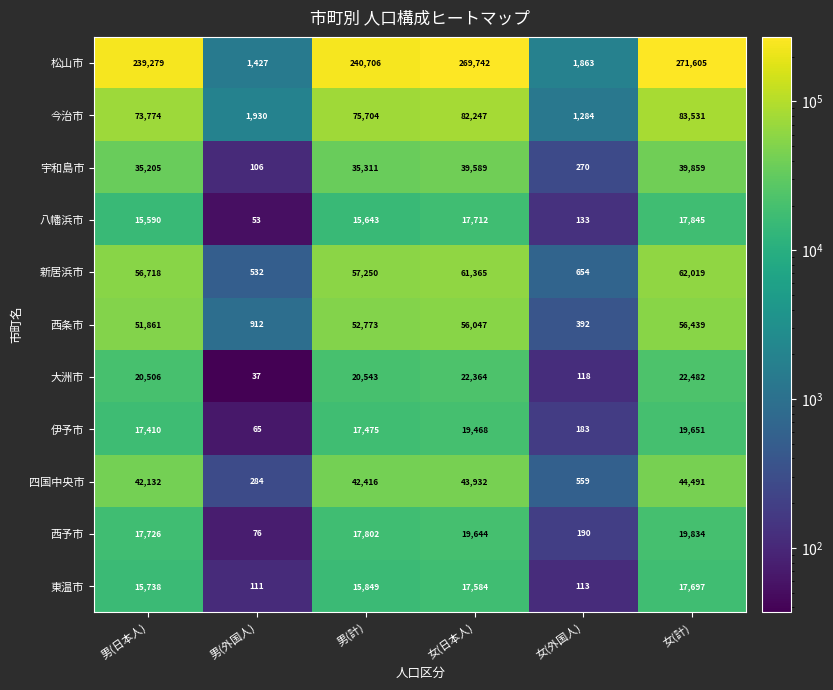

Which category has the highest value across all series?

女(計)